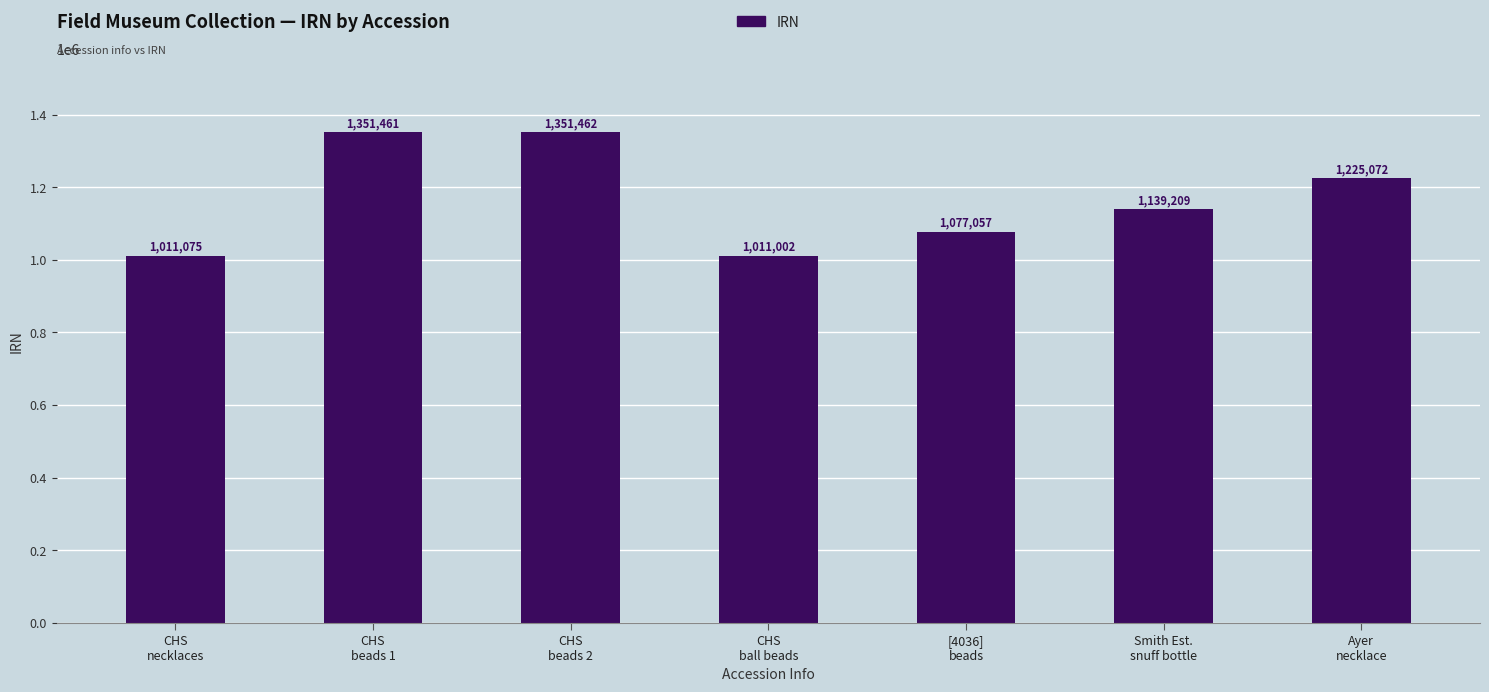

What is the ratio of the value at CHS
necklaces to the value at CHS
beads 2?

0.7